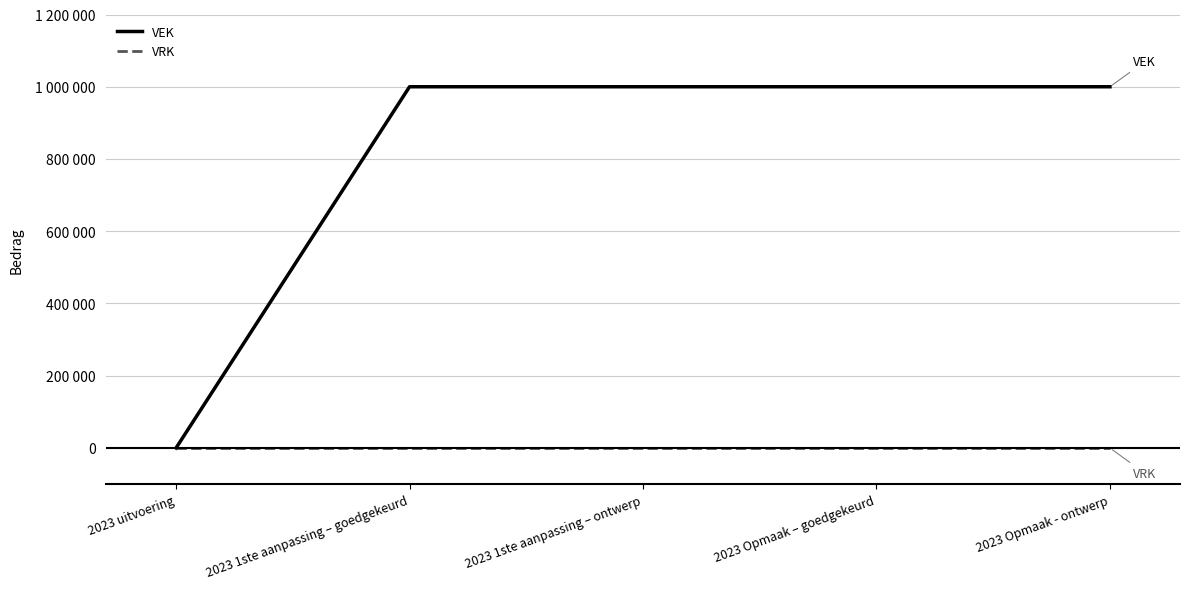

Does the chart display data point markers on the line(s)?

No